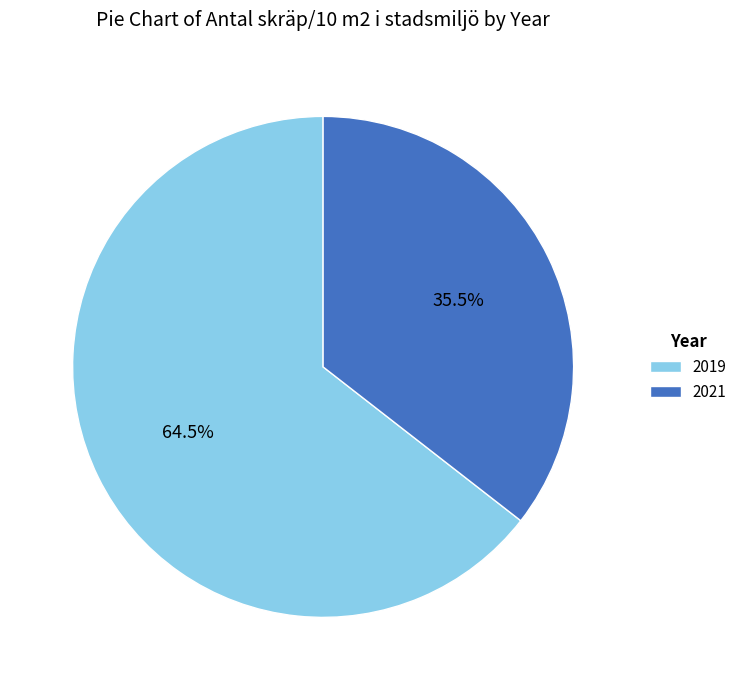

Is there a majority slice in this chart?

Yes